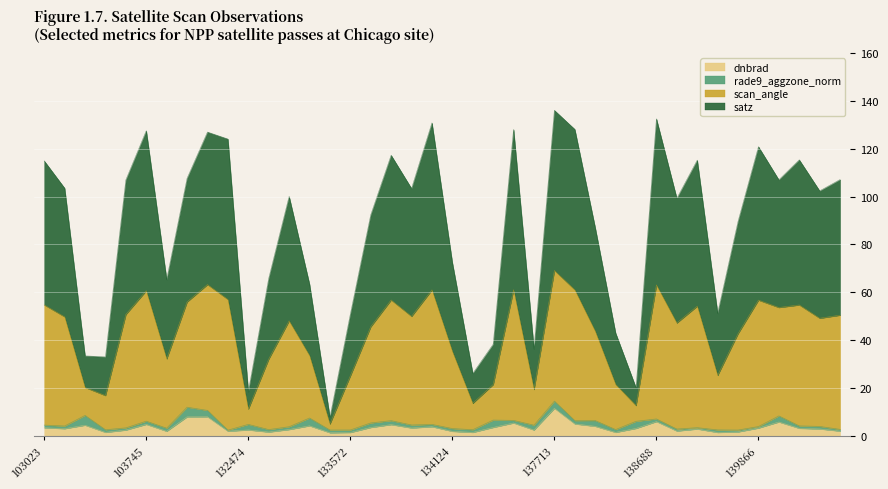

What is the value of the satz point at the 9th from the left?

63.2